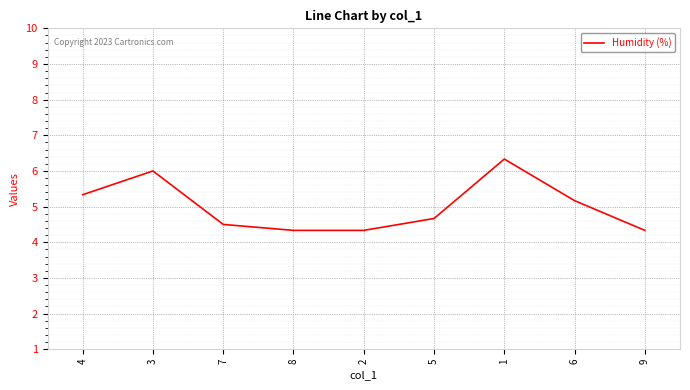

Reading left to right, what are all the values shown in this chart?

5.3	6.0	4.5	4.3	4.3	4.7	6.3	5.2	4.3